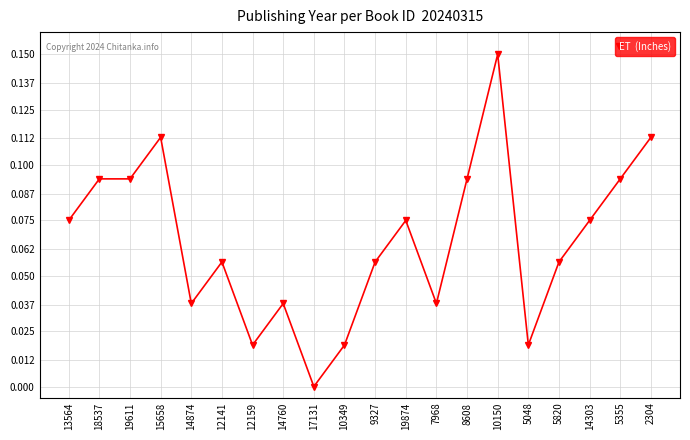

True or false: there are more than 0 points higher than both neighbors.

True